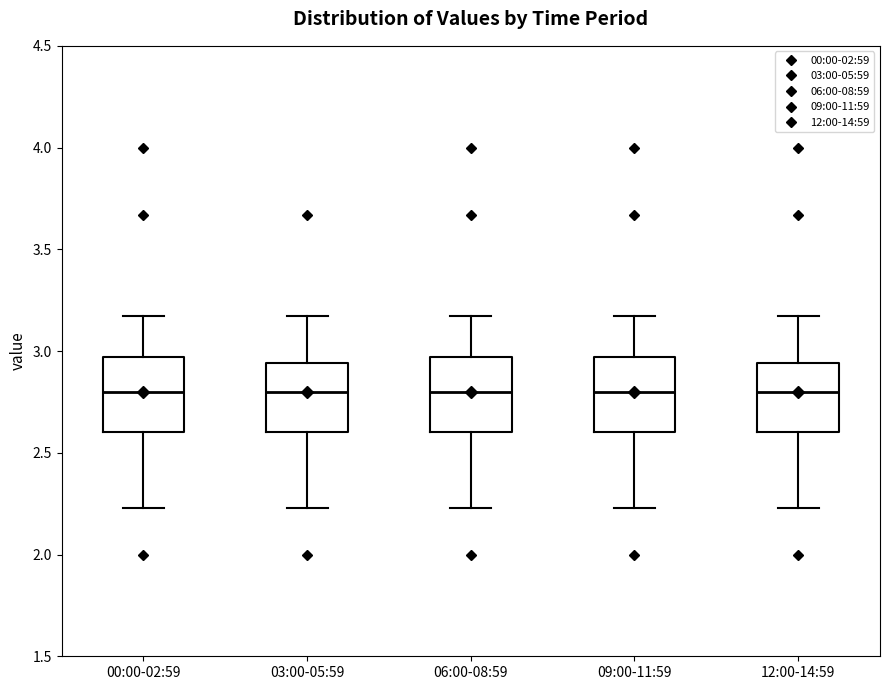

Where is the upper edge of the box for 12:00-14:59 on the y-axis? The values are not printed on the chart, so give them approximately, as read against the axis.

2.95